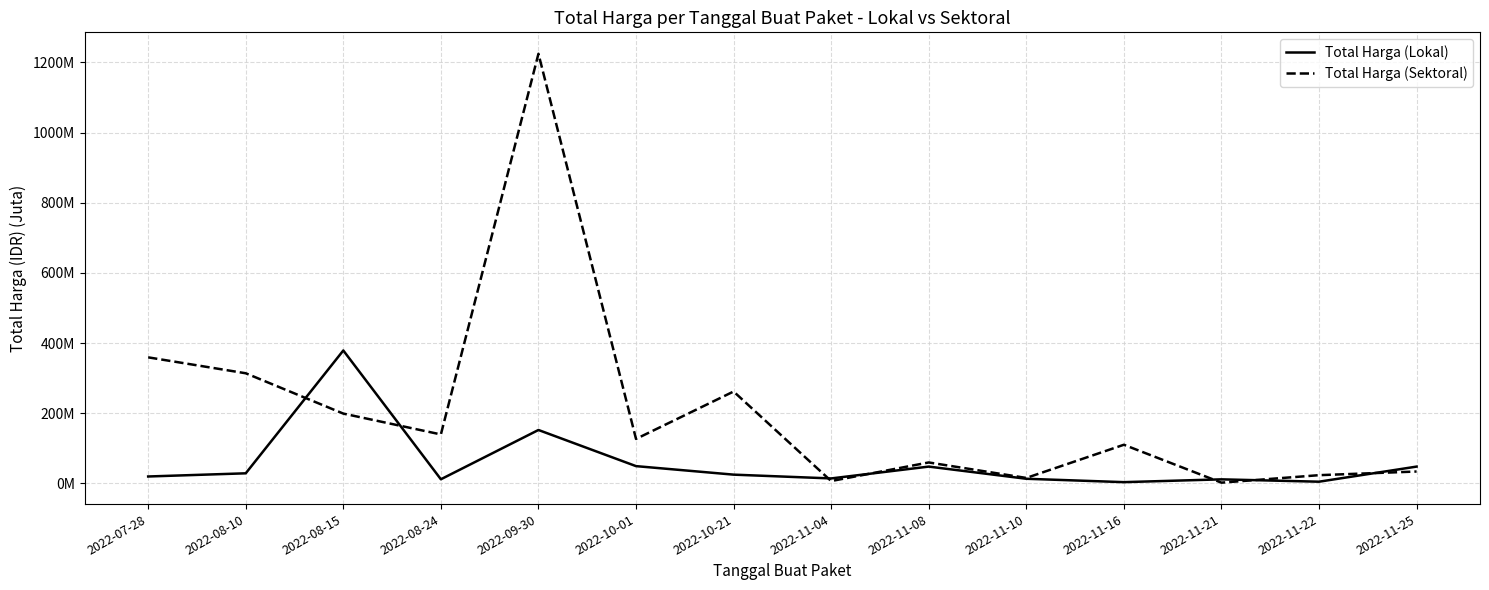

Does the chart have visible grid lines?

Yes